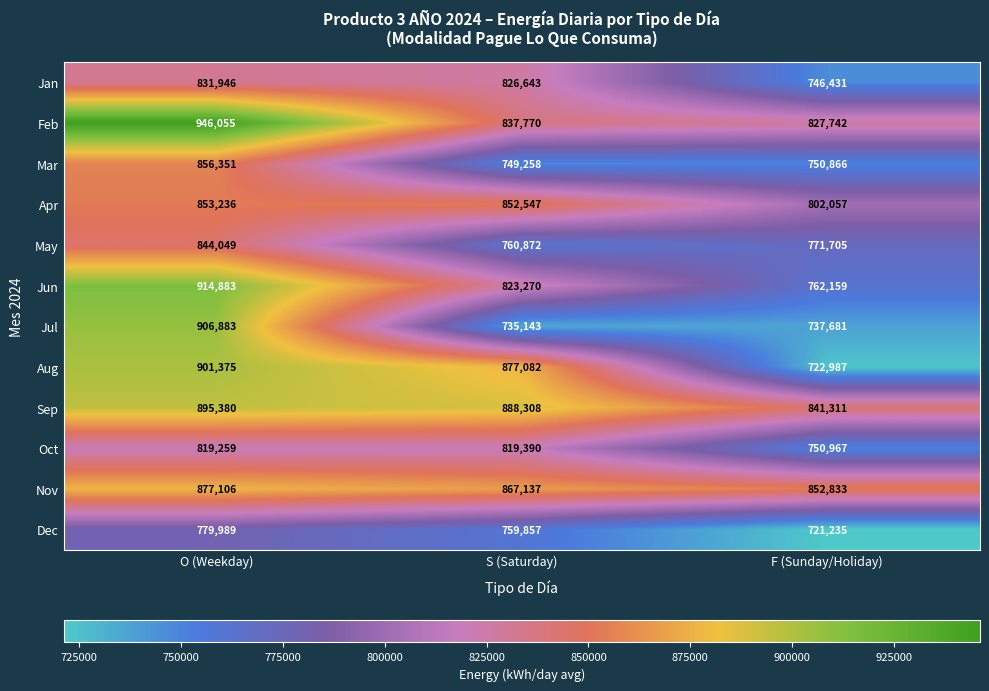

Which series changed the most between O (Weekday) and S (Saturday)?

Jul